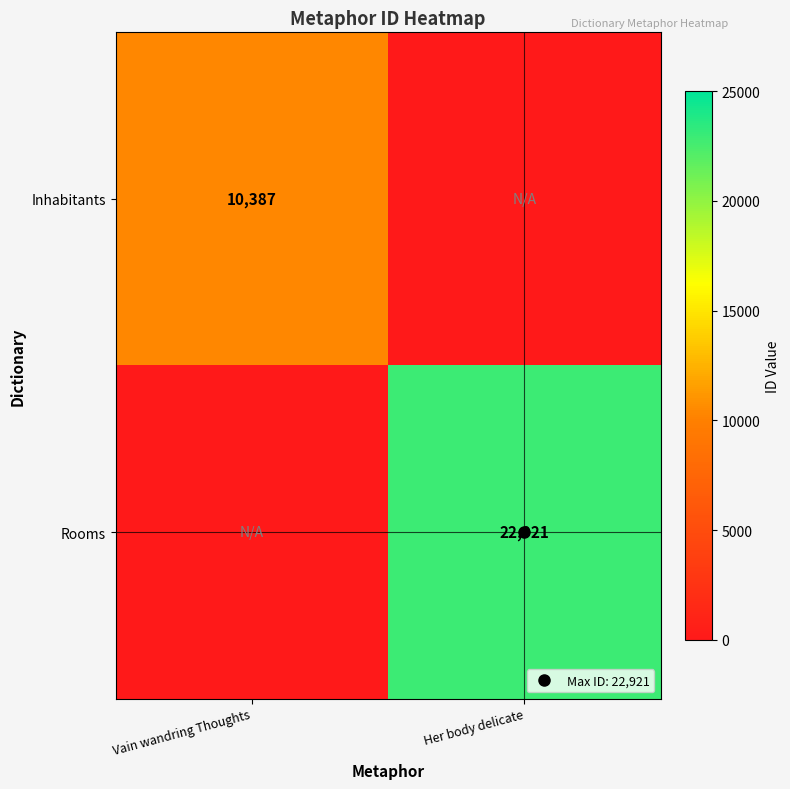

Between Vain wandring Thoughts and Her body delicate, which series saw the biggest shift?

Rooms